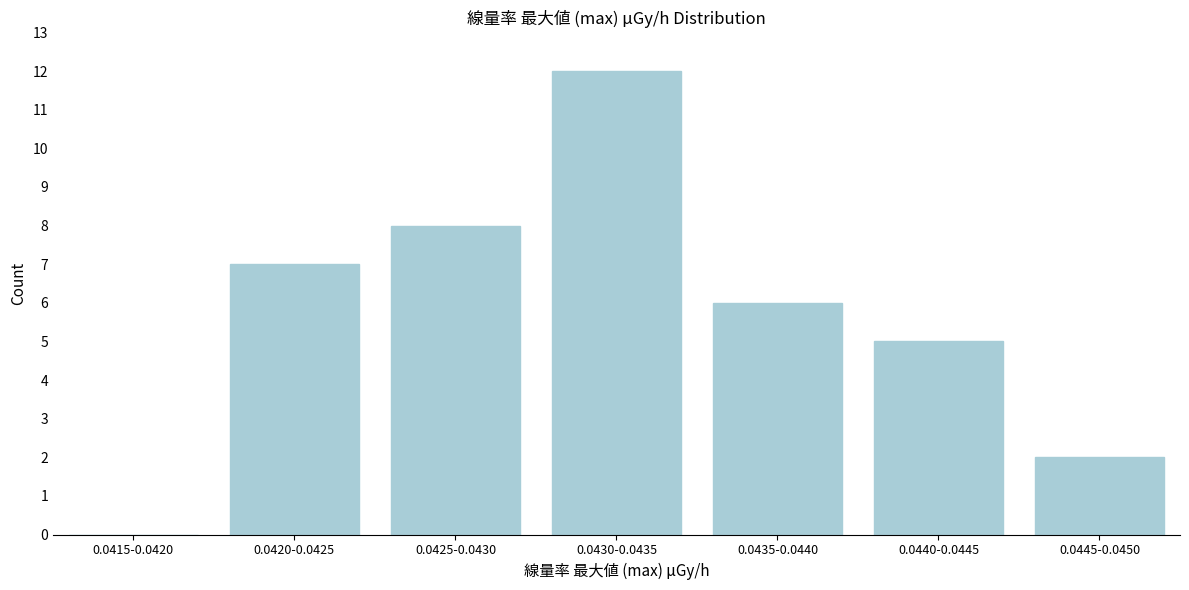

Reading left to right, list all the values displayed in this chart.

0.0415-0.0420=0	0.0420-0.0425=7	0.0425-0.0430=8	0.0430-0.0435=12	0.0435-0.0440=6	0.0440-0.0445=5	0.0445-0.0450=2